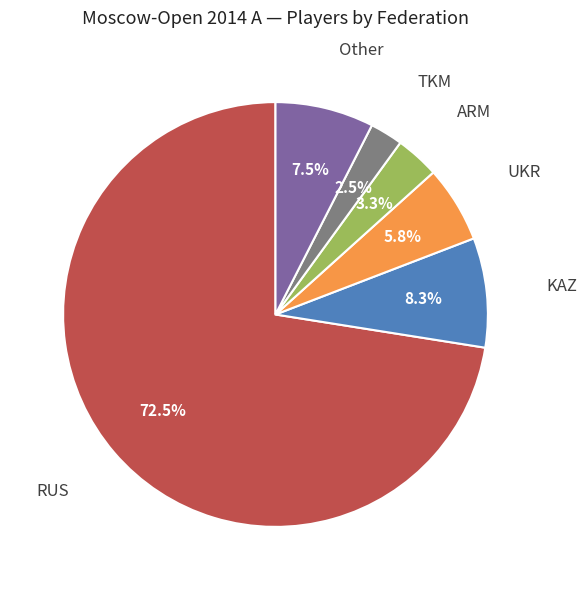

To the nearest percent, what is the difference between the largest and smallest slice percentages?

70%